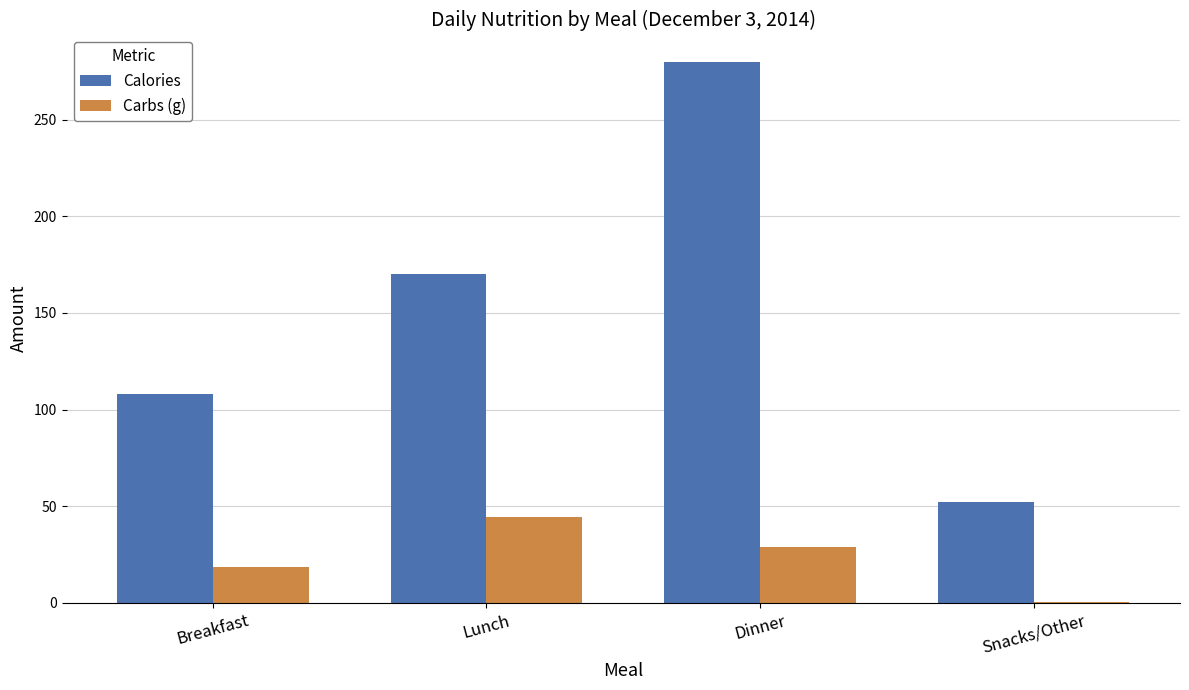

Is it true that Calories equals 168.5 at Breakfast?

False